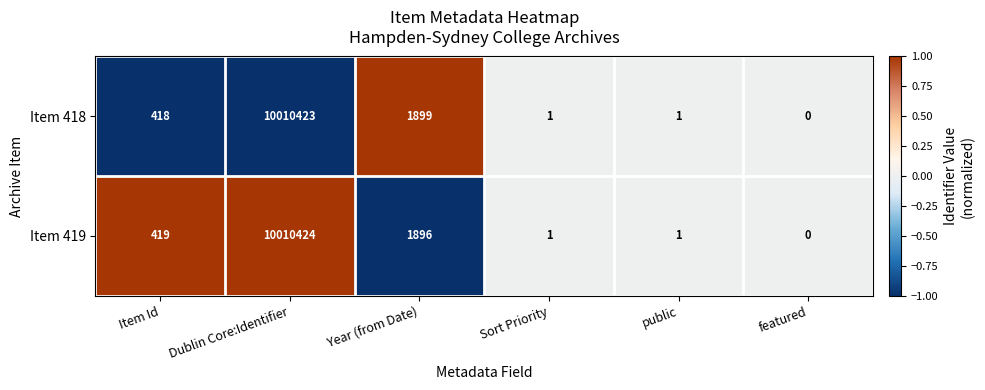

At which category is the sum across all series the highest?

Dublin Core:Identifier